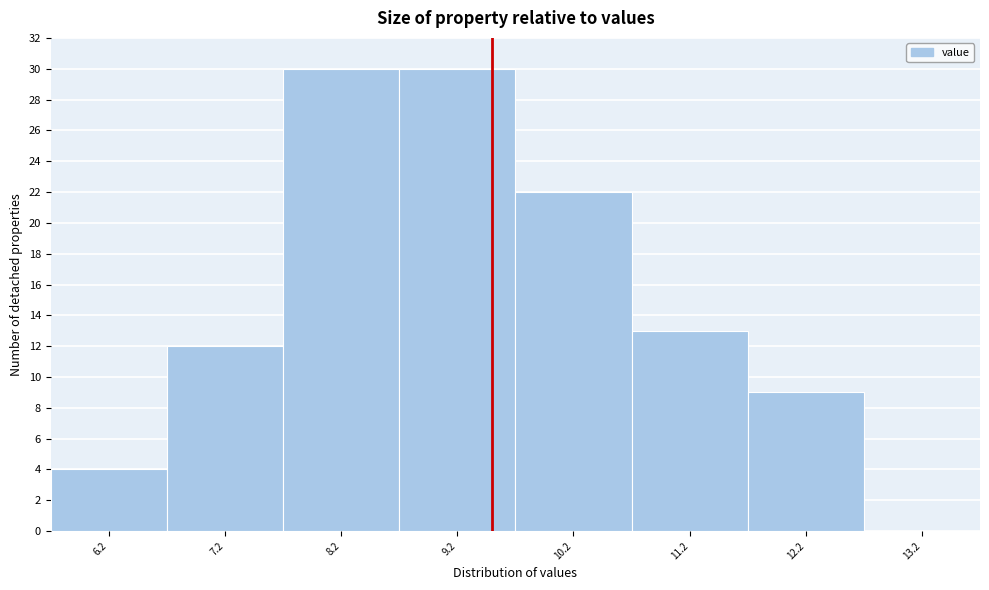

Reading right to left, extract all data points from this chart.

13.2=0	12.2=9	11.2=13	10.2=22	9.2=30	8.2=30	7.2=12	6.2=4